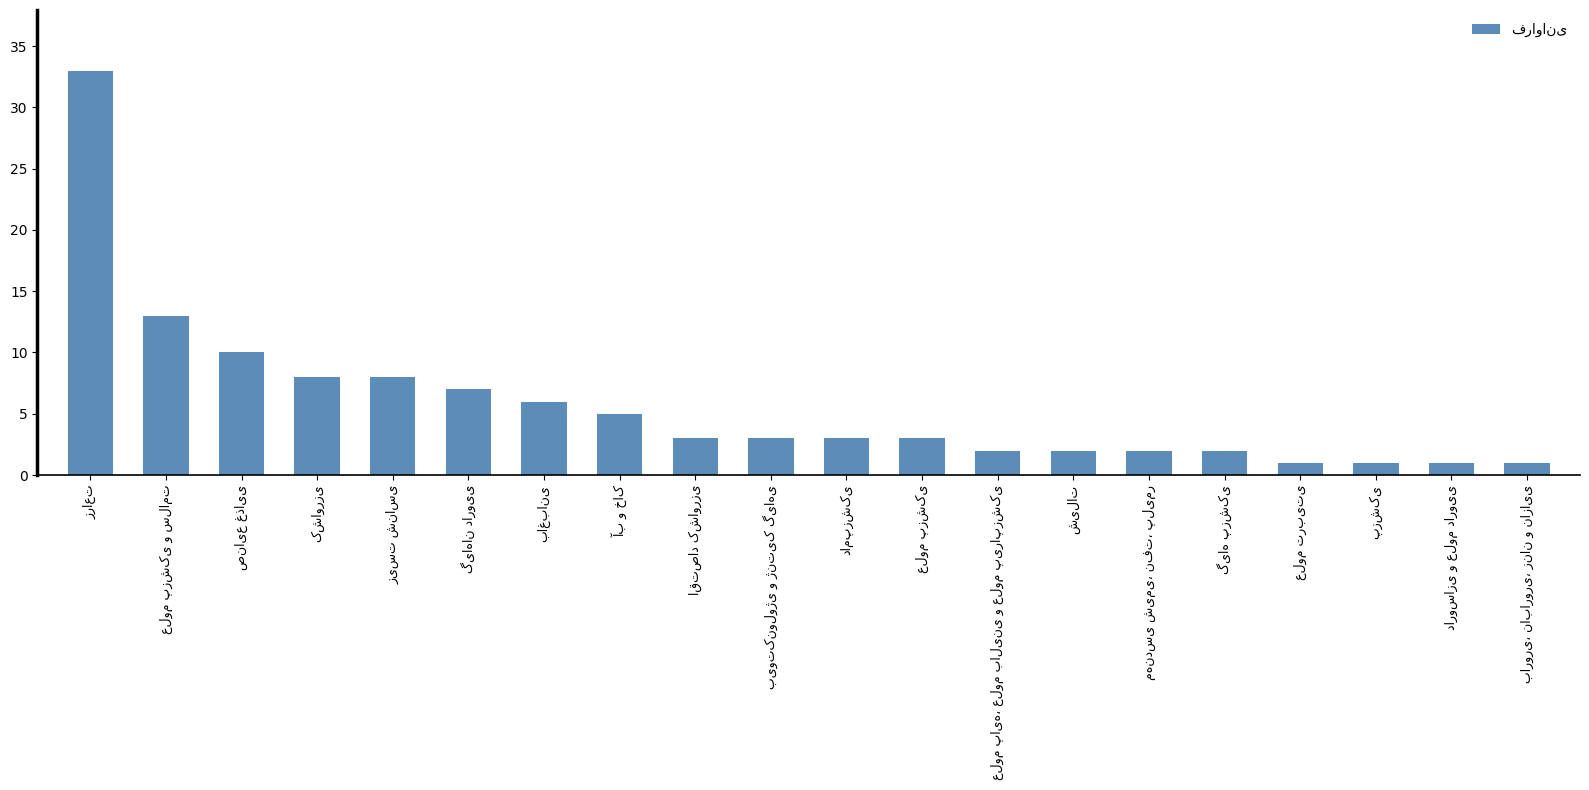

What is the value of the 14th bar from the left?

2